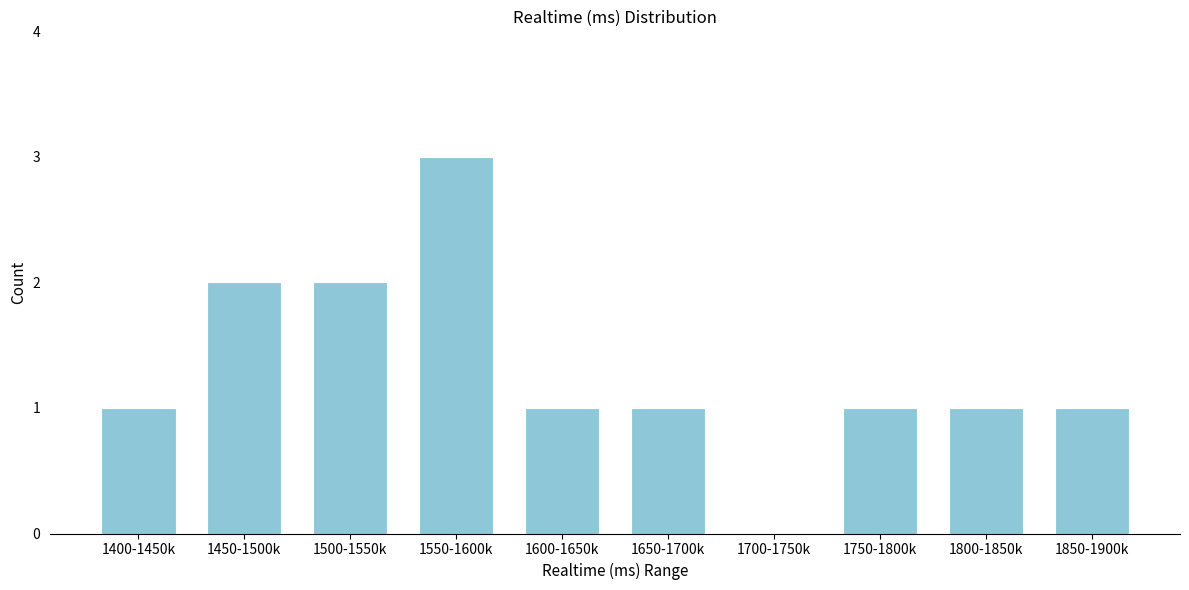

Reading left to right, what are all the values shown in this chart?

1400-1450k=1	1450-1500k=2	1500-1550k=2	1550-1600k=3	1600-1650k=1	1650-1700k=1	1700-1750k=0	1750-1800k=1	1800-1850k=1	1850-1900k=1